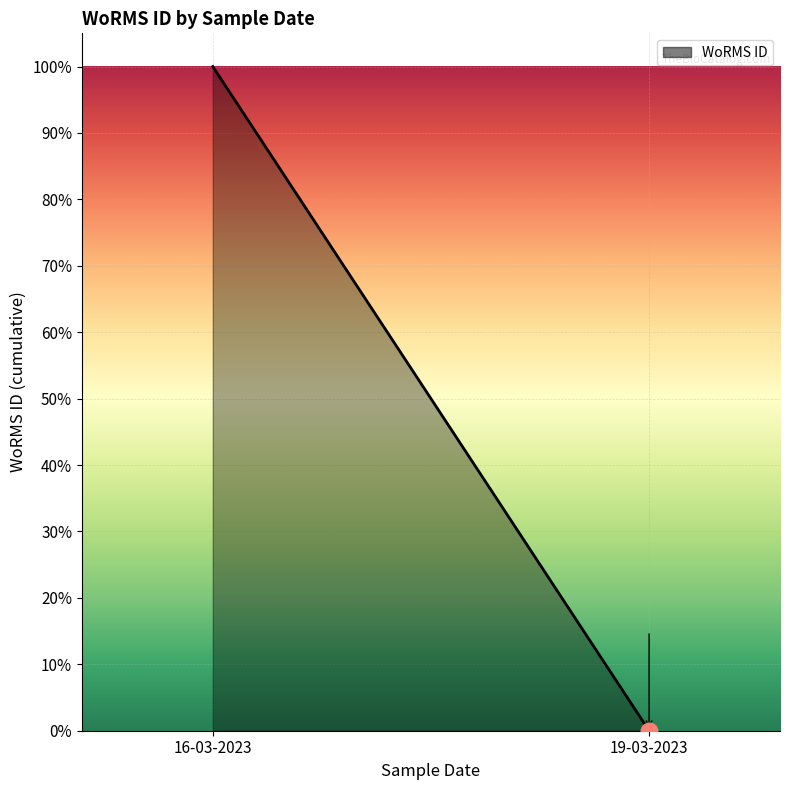

Rank the categories by value from lowest to highest.

19-03-2023, 16-03-2023